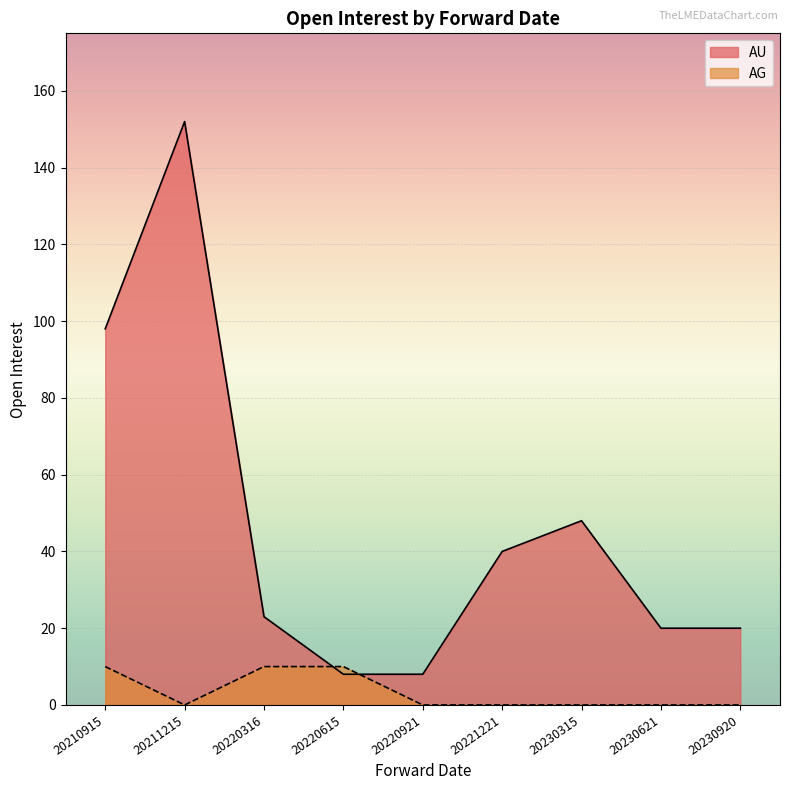

How many data points are less than 23?

4